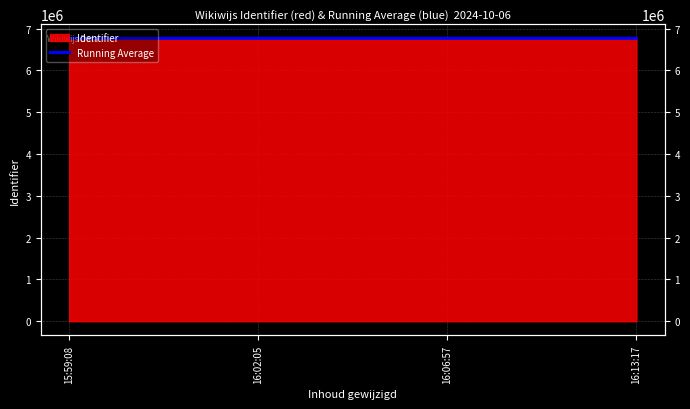

What is the difference between the values at 15:59:08 and 16:06:57?

53